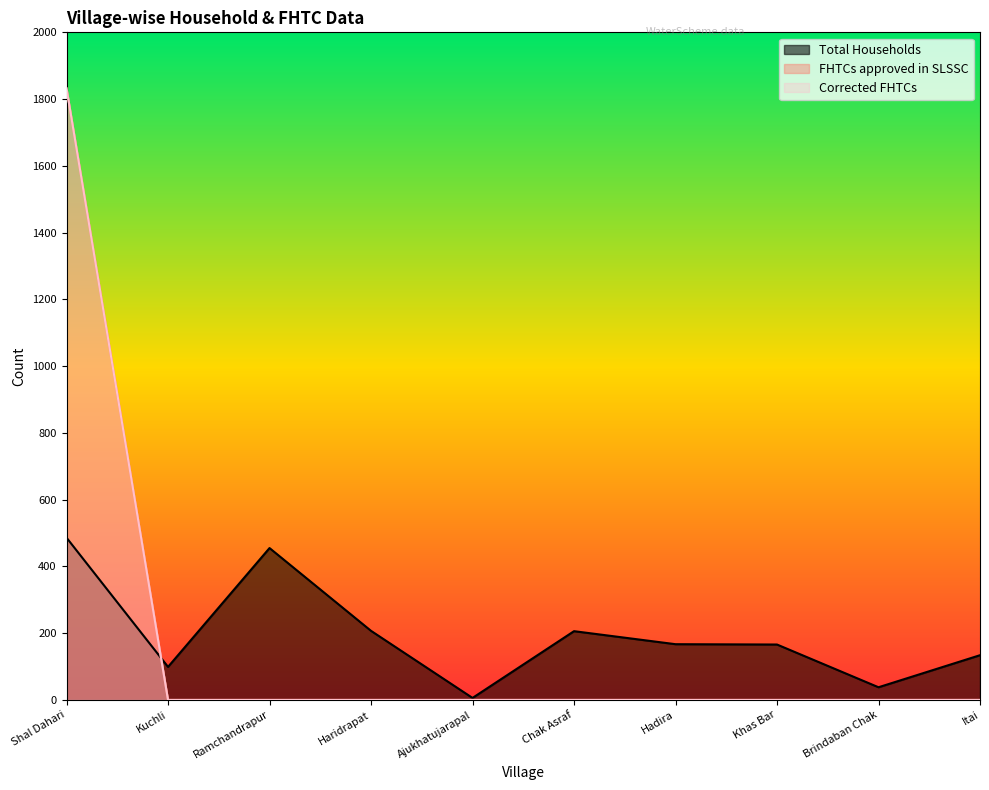

What is the label of the 1st point from the left?

Shal Dahari